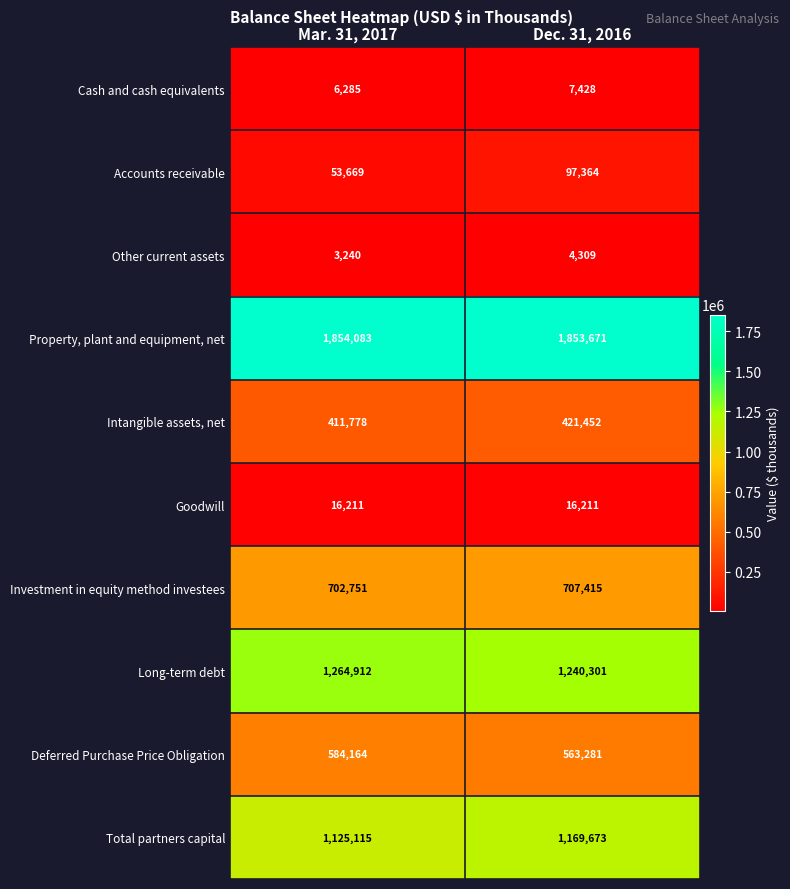

At how many categories does at least one series exceed 587569?

2